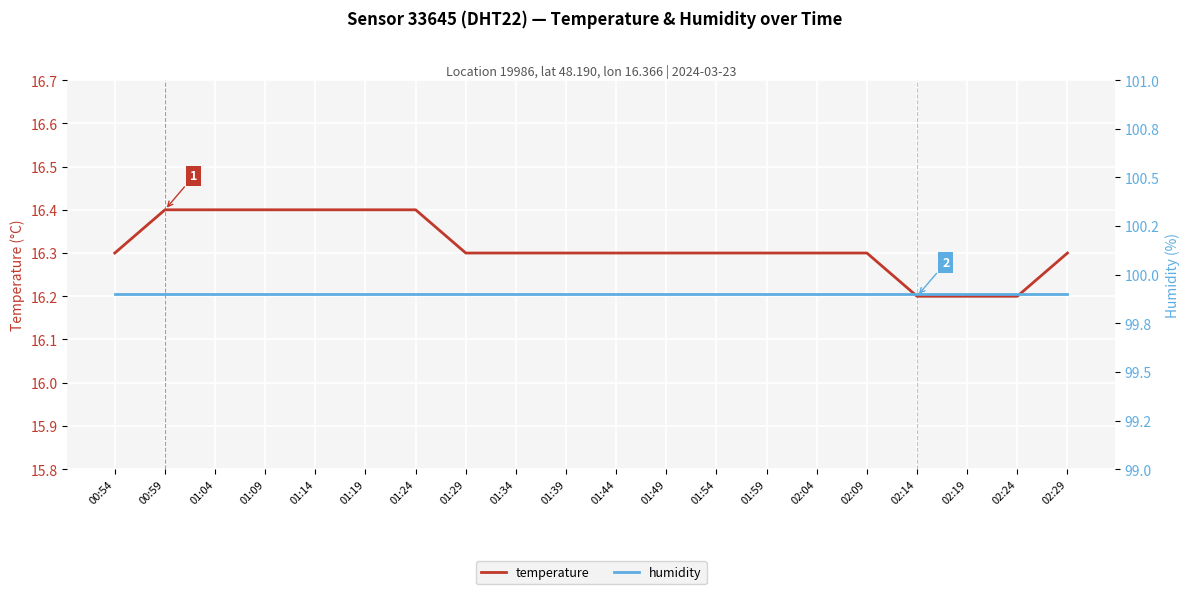

The value of humidity at 01:59 is 99.9. True or false?

True